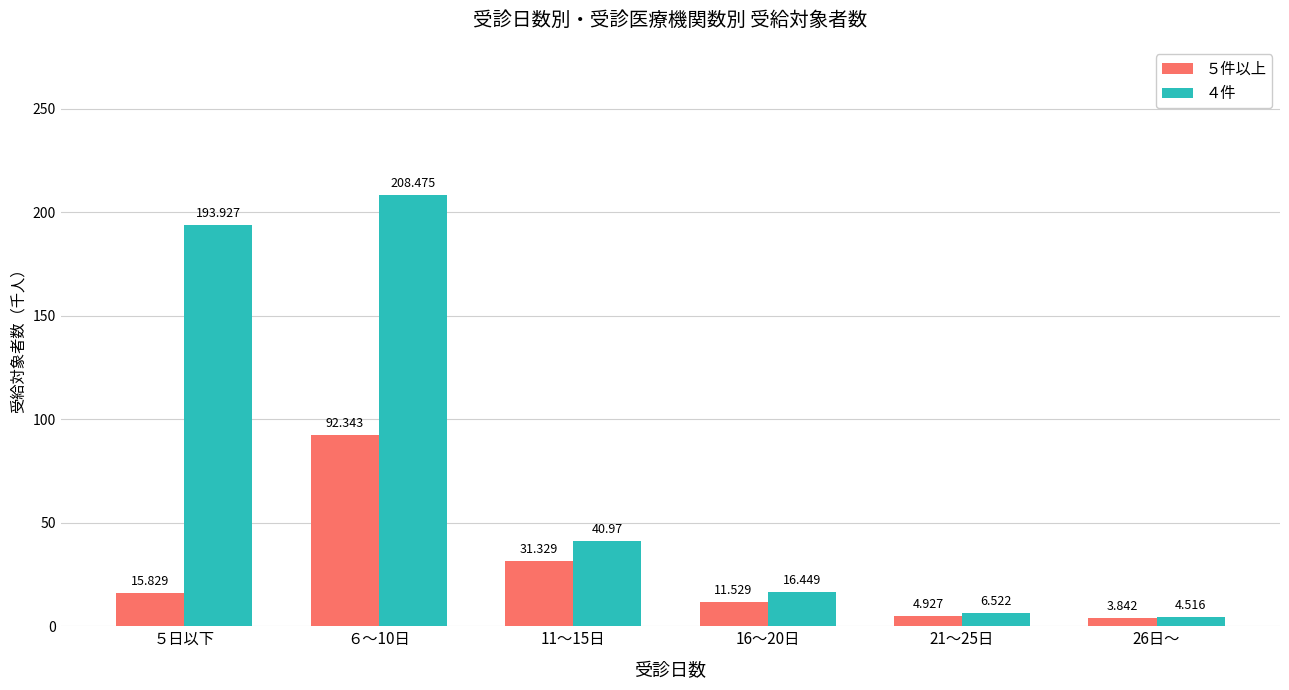

Between 11～15日 and 16～20日, which series saw the biggest shift?

４件